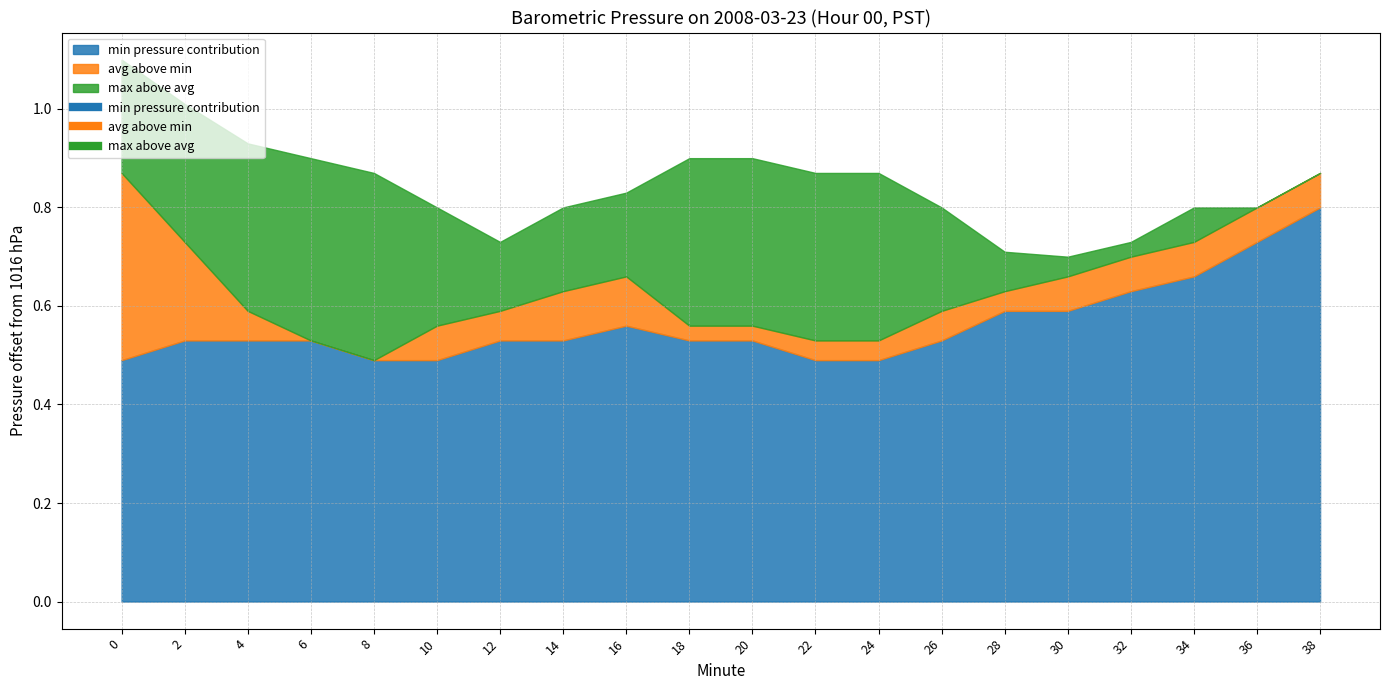

What is the total value across all series at 34?

0.8